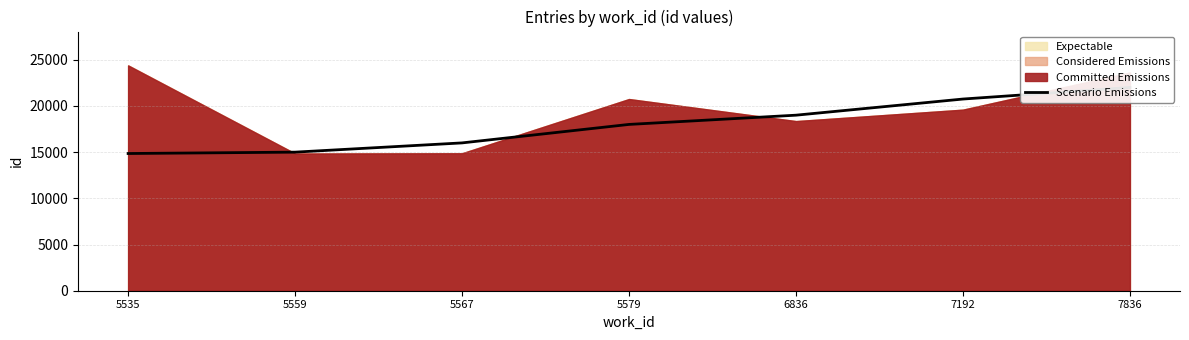

Reading right to left, extract all data points from this chart.

7836=22000	7192=20747	6836=19000	5579=18000	5567=16000	5559=15000	5535=14851